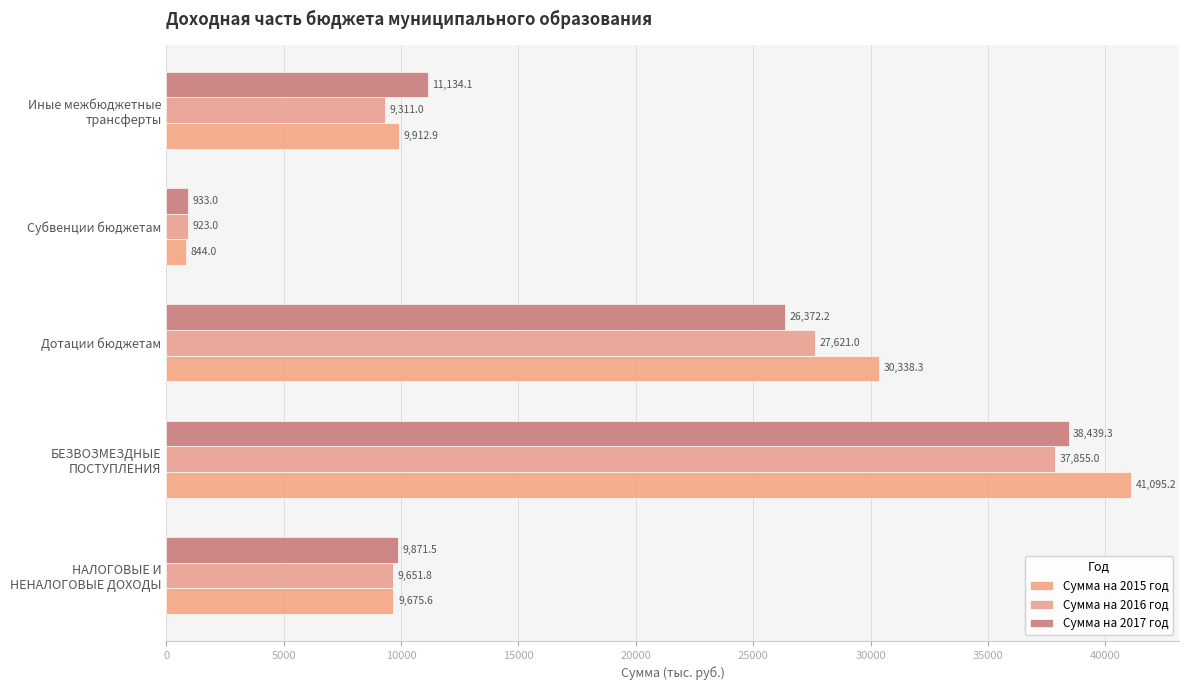

Rank the categories by Сумма на 2016 год value from highest to lowest.

БЕЗВОЗМЕЗДНЫЕ
ПОСТУПЛЕНИЯ, Дотации бюджетам, НАЛОГОВЫЕ И
НЕНАЛОГОВЫЕ ДОХОДЫ, Иные межбюджетные
трансферты, Субвенции бюджетам